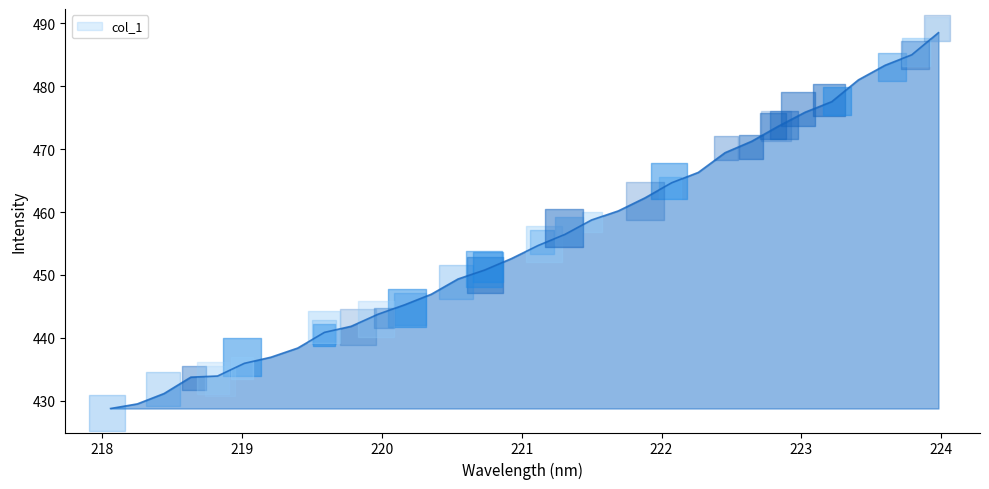

Which has a higher value, 223.5987 or 219.3979?

223.5987